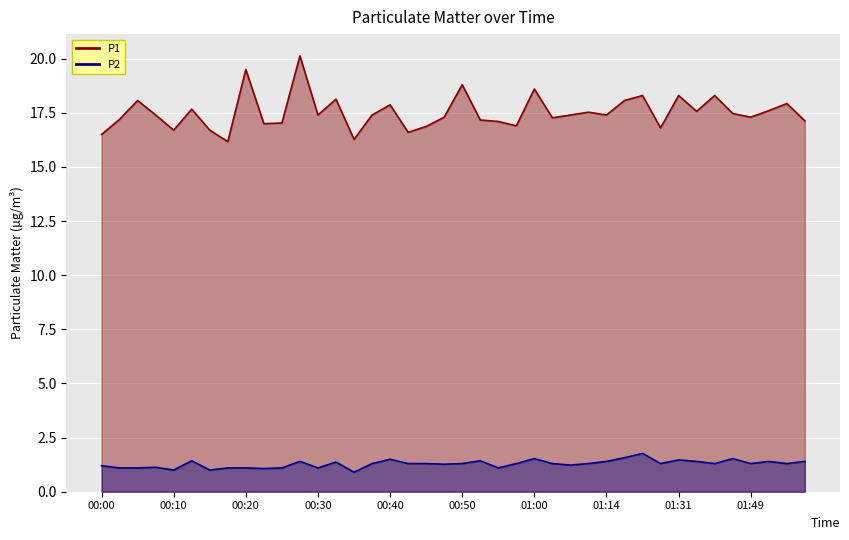

True or false: P1 has a value of 6.7 at 00:37.

False